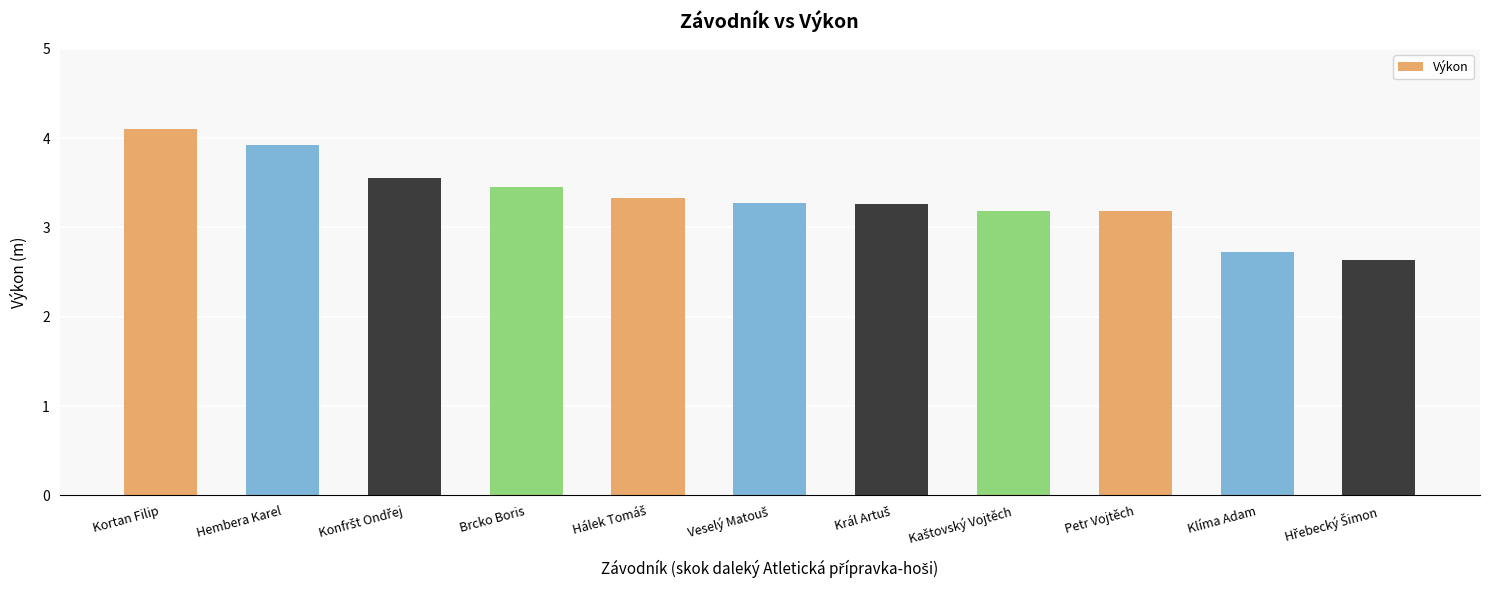

How many bars are there in total?

11